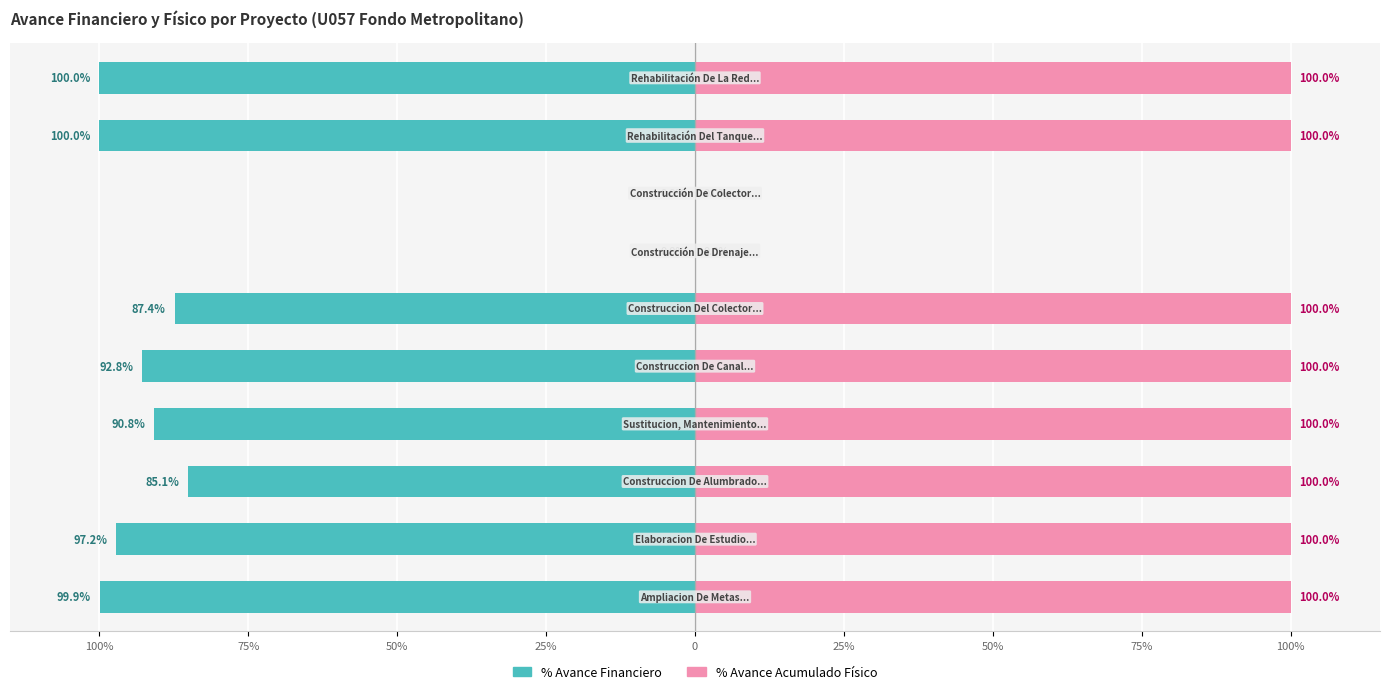

The value of % Avance Financiero at 9 is -146.4. True or false?

False